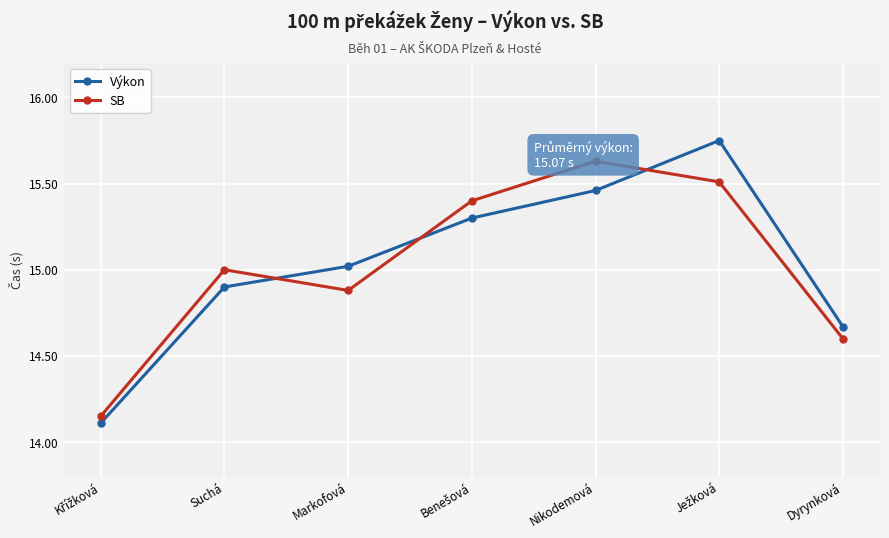

What is the difference between the maximum and second lowest values in the SB series?

1.0